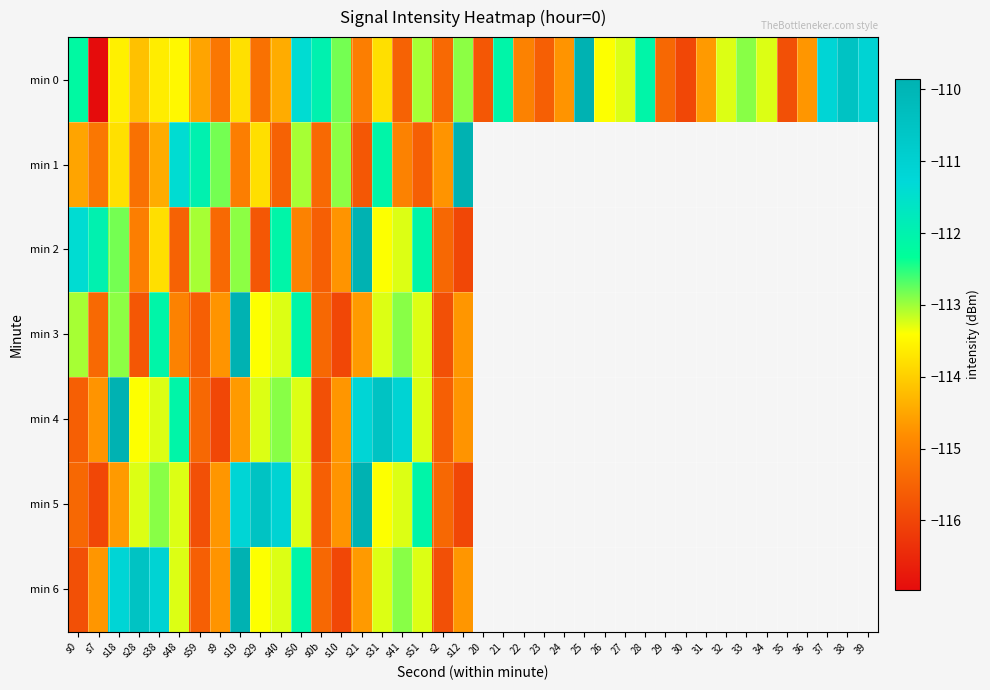

Which series changed the most between s38 and s31?

min 4